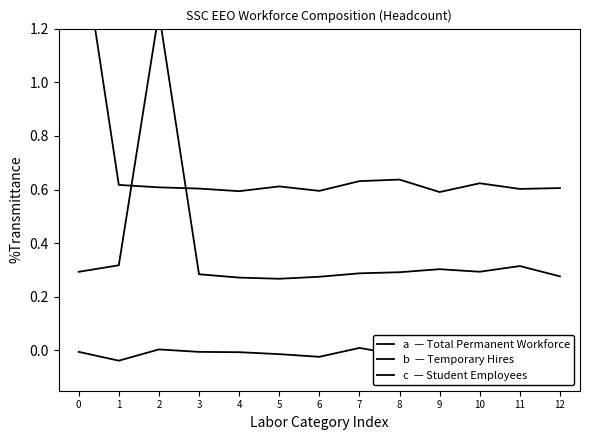

Is it true that b  — Temporary Hires equals 0.1 at 1?

False